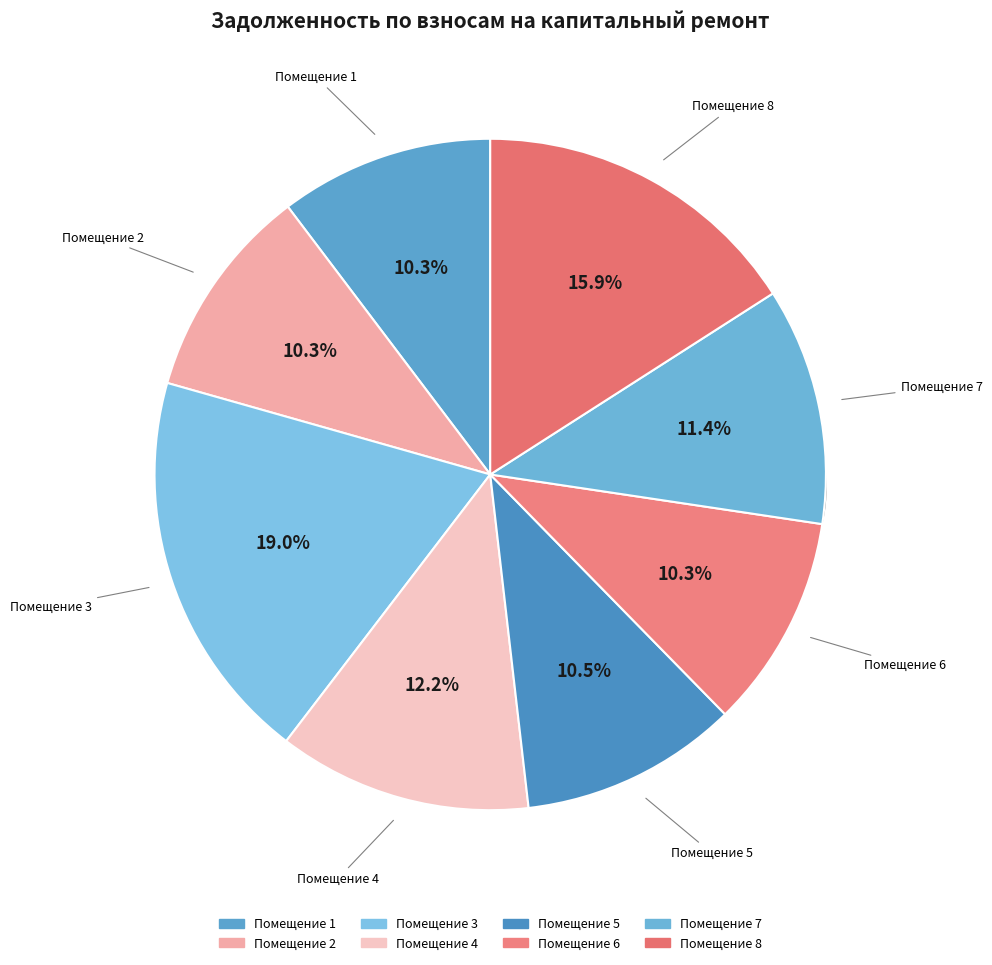

To the nearest percent, what is the difference between the 8 and 4 slice percentages?

4%